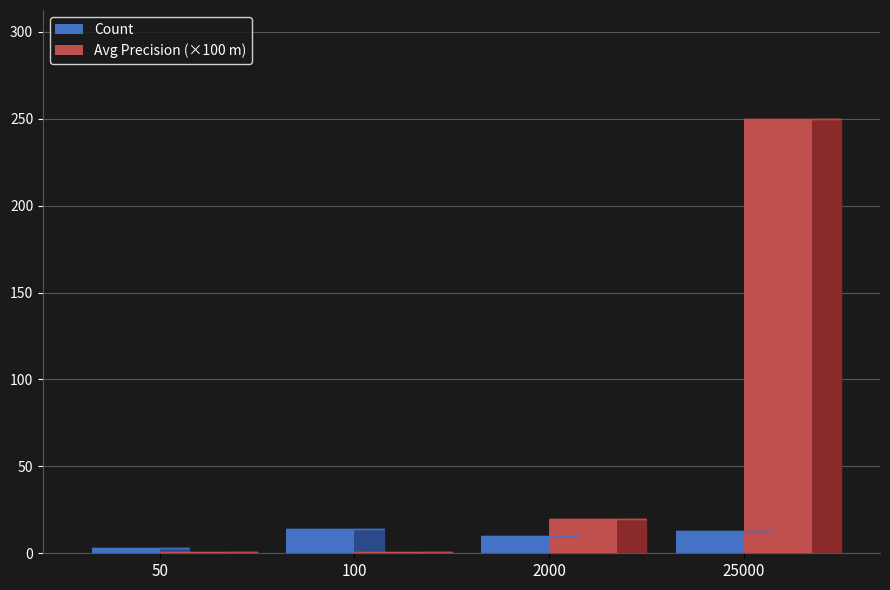

What is the total value across all series at 50?

3.5